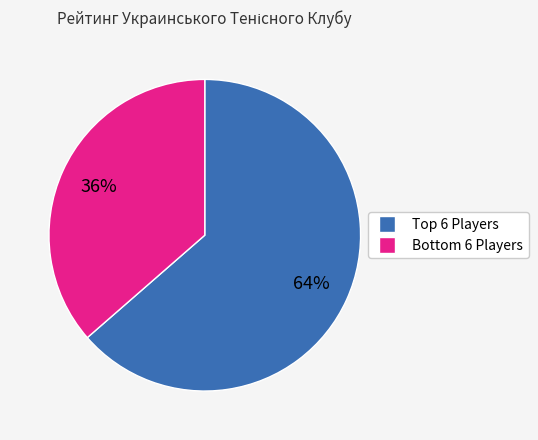

Is there a majority slice in this chart?

Yes